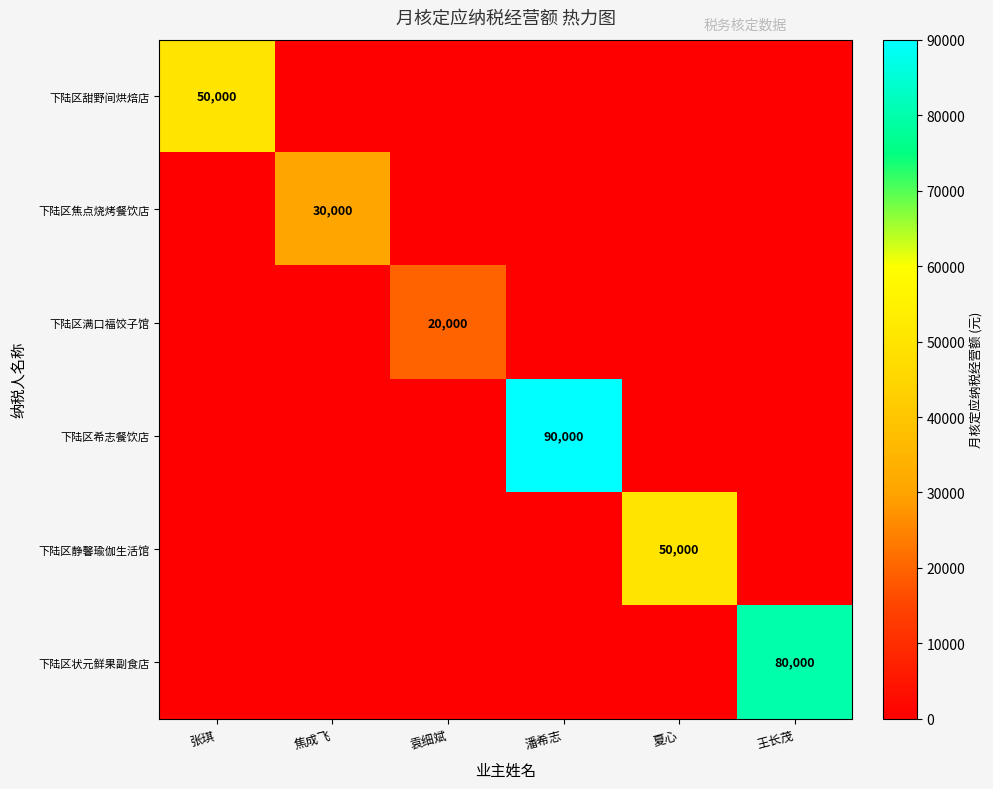

The value of 下陆区焦点烧烤餐饮店 at 潘希志 is 0. True or false?

True